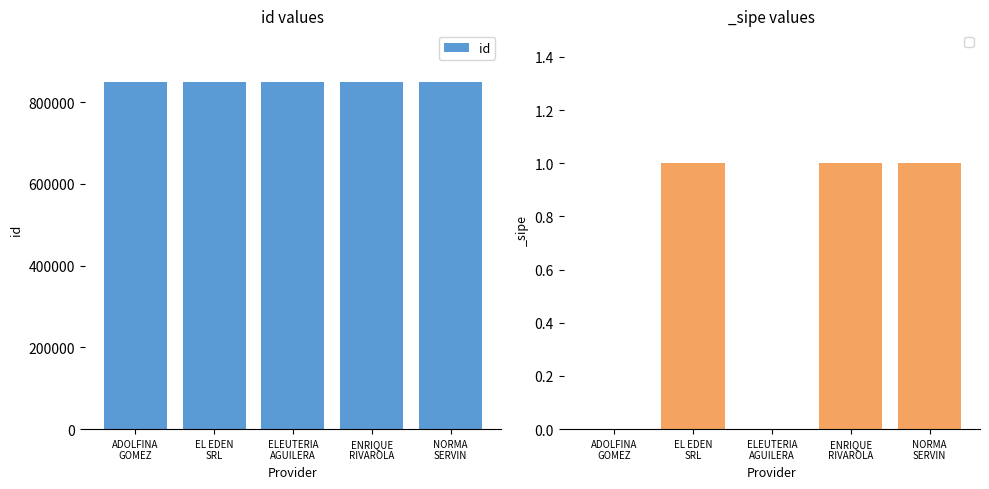

Where is the data nearest to the value 848540?

ADOLFINA
GOMEZ